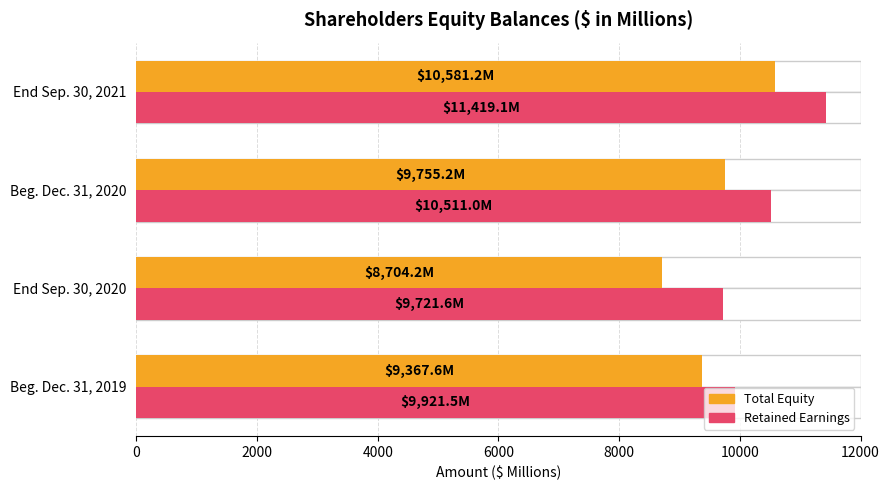

What is the greatest value displayed?

11419.1